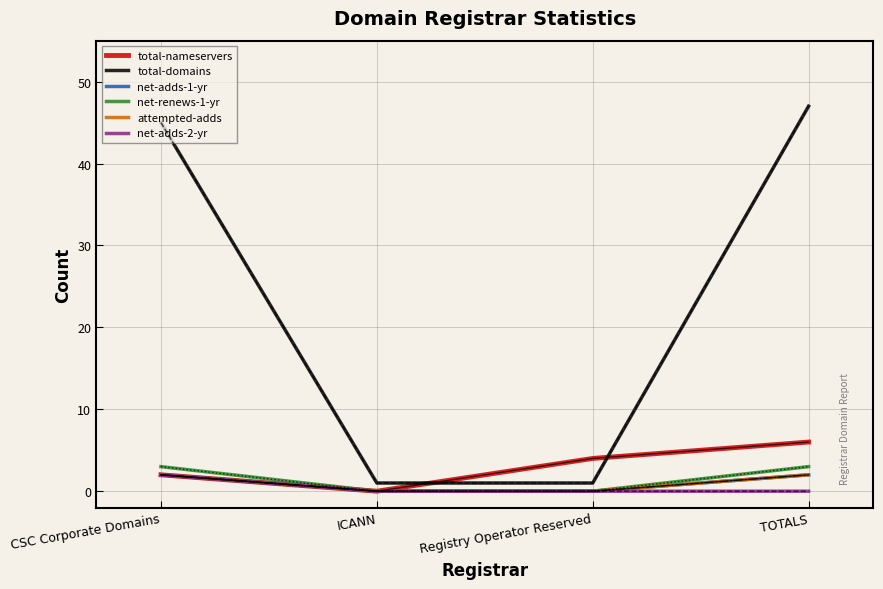

Reading left to right, extract all data points from this chart.

total-nameservers: CSC Corporate Domains=2	ICANN=0	Registry Operator Reserved=4	TOTALS=6
total-domains: CSC Corporate Domains=45	ICANN=1	Registry Operator Reserved=1	TOTALS=47
net-adds-1-yr: CSC Corporate Domains=2	ICANN=0	Registry Operator Reserved=0	TOTALS=2
net-renews-1-yr: CSC Corporate Domains=3	ICANN=0	Registry Operator Reserved=0	TOTALS=3
attempted-adds: CSC Corporate Domains=2	ICANN=0	Registry Operator Reserved=0	TOTALS=2
net-adds-2-yr: CSC Corporate Domains=2	ICANN=0	Registry Operator Reserved=0	TOTALS=0